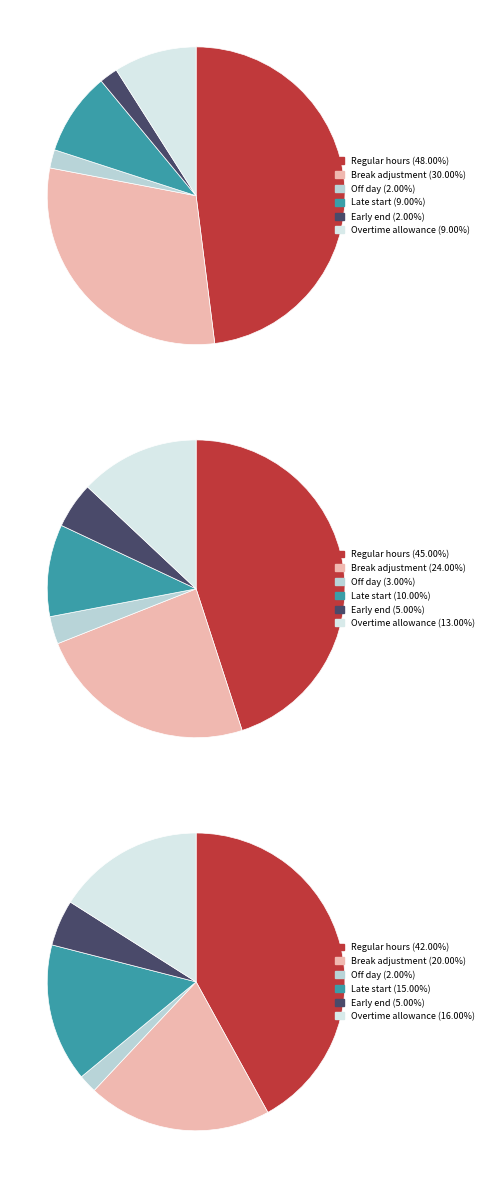

Is it true that 7 is 15% of the pie?

False